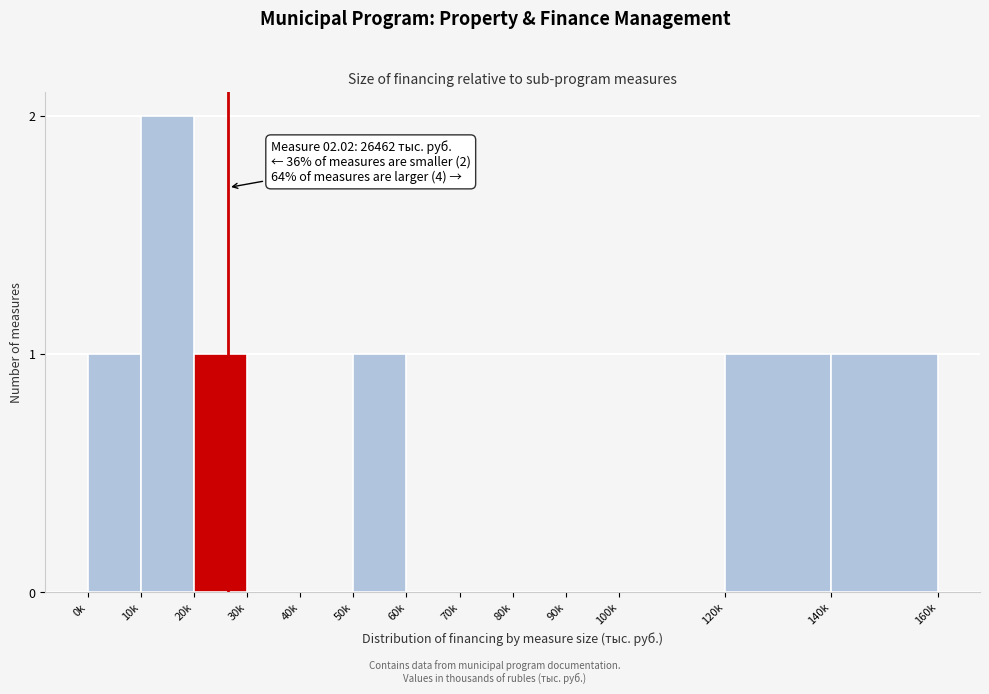

Reading left to right, list all the values displayed in this chart.

0k=1	10k=2	20k=1	30k=0	40k=0	50k=1	60k=0	70k=0	80k=0	90k=0	100k=0	120k=1	140k=1